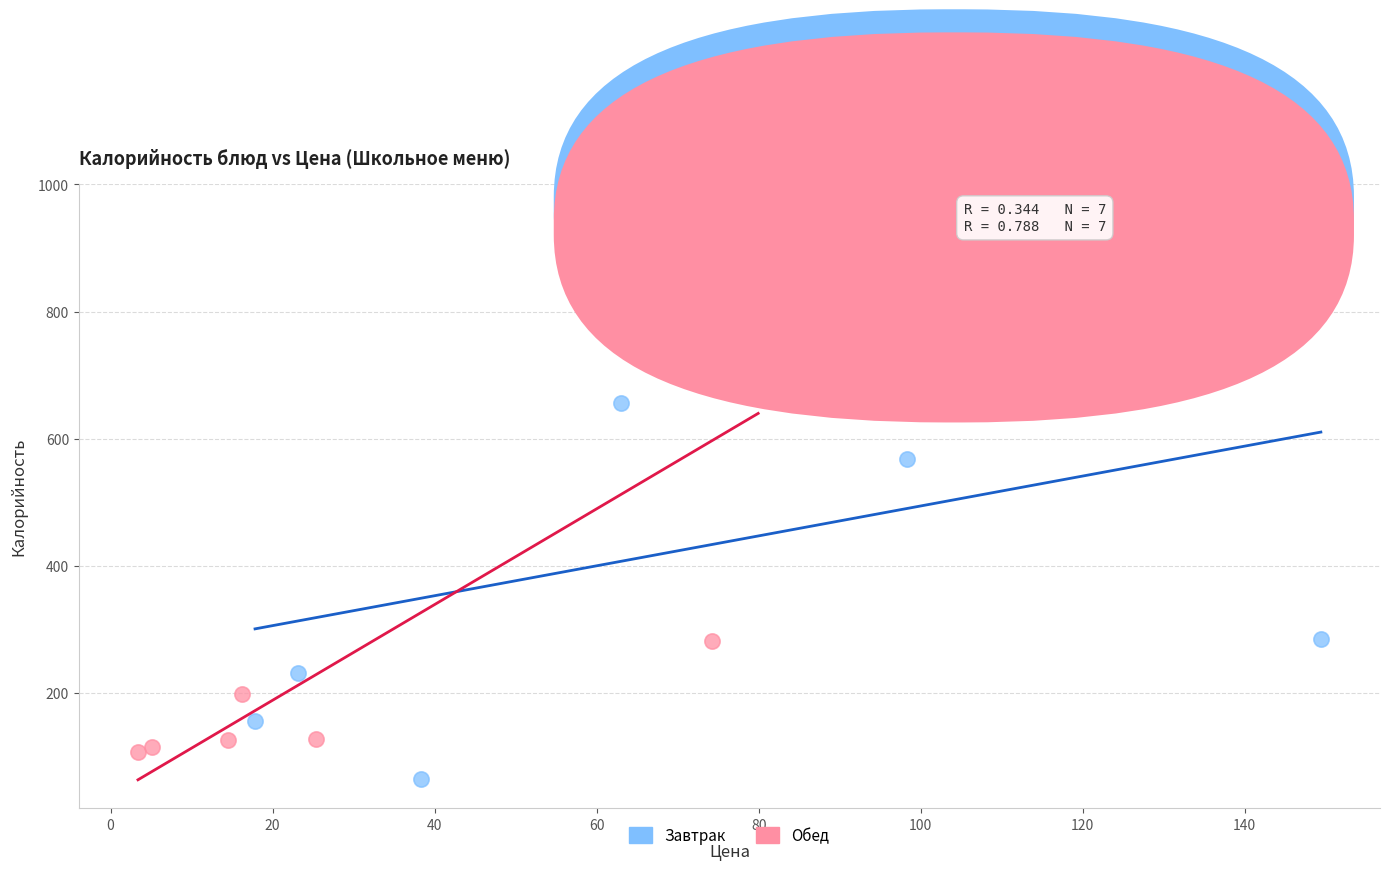

Which series reaches the minimum Y coordinate?

Завтрак